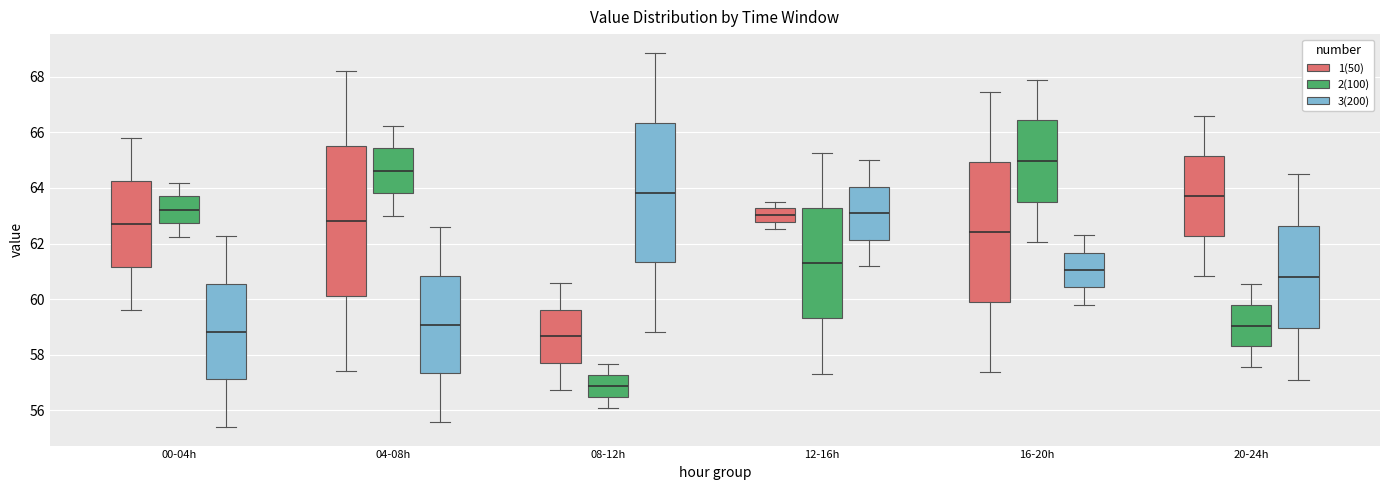

Reading left to right, read every box against the y-axis: the position of its median line, the range the box covers, and the ends of its whiskers. The values are not printed on the chart, so give them approximately, as read against the axis.

00-04h (1(50)): median 62.6, box 61.2 to 64.2, whiskers 59.6 to 65.8
00-04h (2(100)): median 63.2, box 62.8 to 63.8, whiskers 62.2 to 64.2
00-04h (3(200)): median 58.8, box 57.2 to 60.6, whiskers 55.4 to 62.2
04-08h (1(50)): median 62.8, box 60.2 to 65.6, whiskers 57.4 to 68.2
04-08h (2(100)): median 64.6, box 63.8 to 65.4, whiskers 63.0 to 66.2
04-08h (3(200)): median 59.0, box 57.4 to 60.8, whiskers 55.6 to 62.6
08-12h (1(50)): median 58.6, box 57.8 to 59.6, whiskers 56.8 to 60.6
08-12h (2(100)): median 56.8, box 56.4 to 57.2, whiskers 56.0 to 57.6
08-12h (3(200)): median 63.8, box 61.4 to 66.4, whiskers 58.8 to 68.8
12-16h (1(50)): median 63.0, box 62.8 to 63.2, whiskers 62.6 to 63.6
12-16h (2(100)): median 61.2, box 59.4 to 63.2, whiskers 57.4 to 65.2
12-16h (3(200)): median 63.0, box 62.2 to 64.0, whiskers 61.2 to 65.0
16-20h (1(50)): median 62.4, box 59.8 to 65.0, whiskers 57.4 to 67.4
16-20h (2(100)): median 65.0, box 63.6 to 66.4, whiskers 62.0 to 67.8
16-20h (3(200)): median 61.0, box 60.4 to 61.6, whiskers 59.8 to 62.4
20-24h (1(50)): median 63.8, box 62.2 to 65.2, whiskers 60.8 to 66.6
20-24h (2(100)): median 59.0, box 58.4 to 59.8, whiskers 57.6 to 60.6
20-24h (3(200)): median 60.8, box 59.0 to 62.6, whiskers 57.2 to 64.6